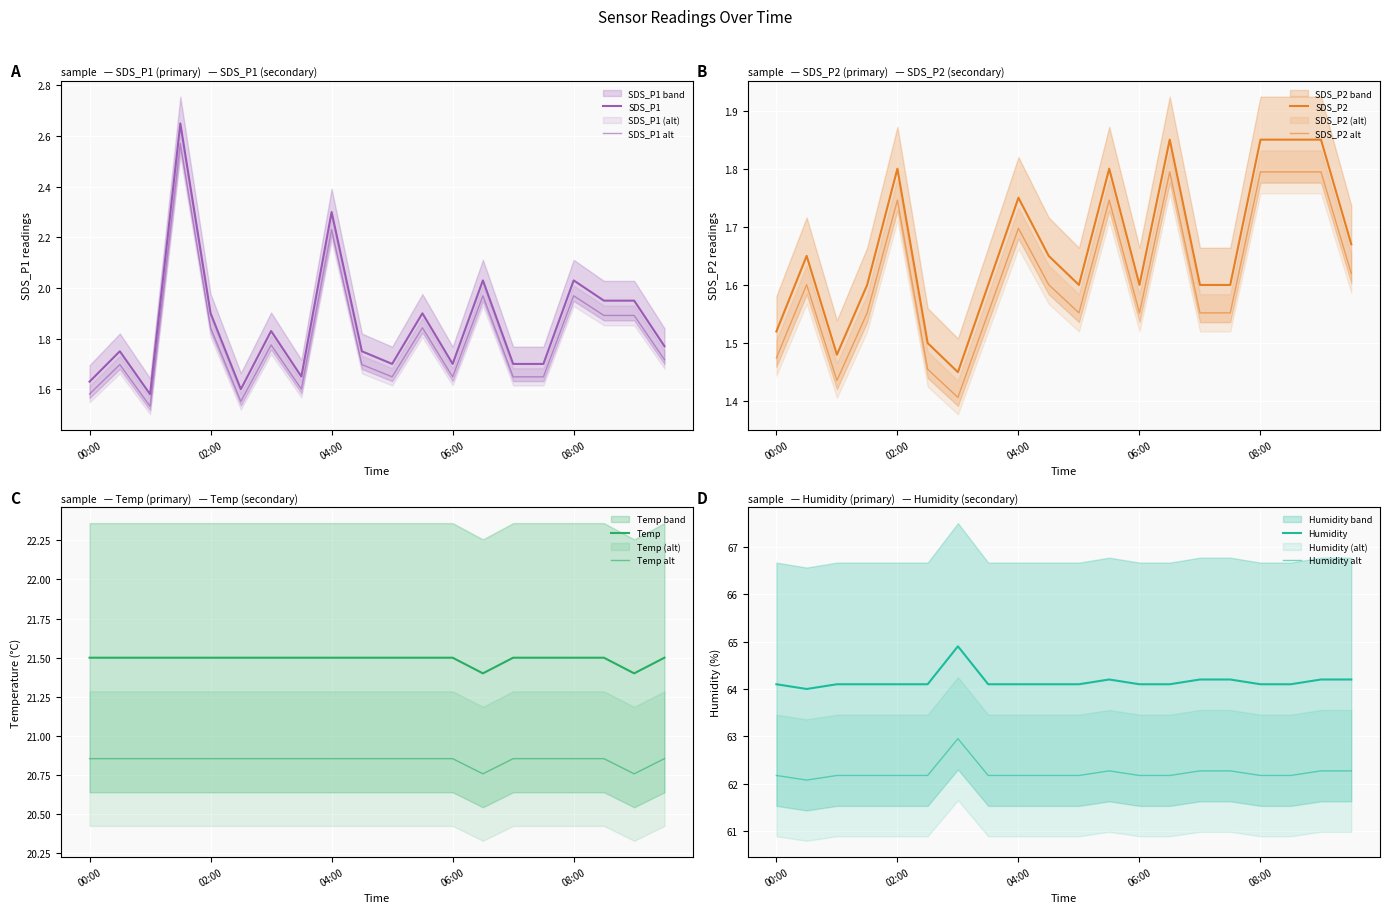

Read the SDS_P2 value at 04:30.

1.6